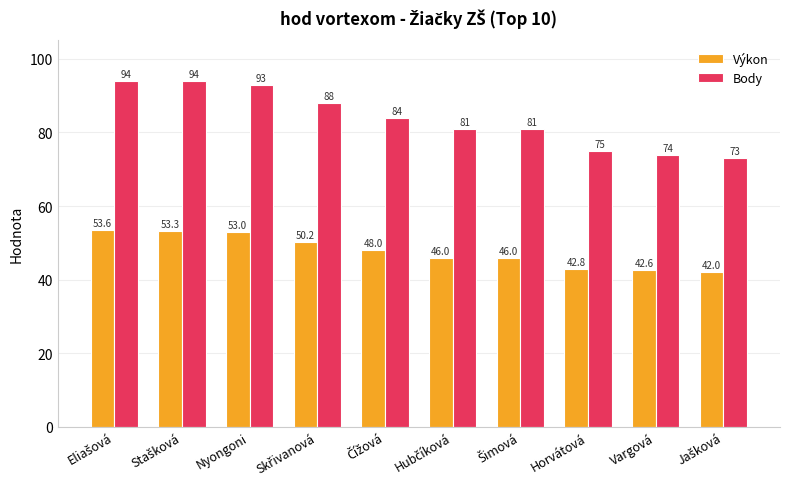

The value of Výkon at Horvátová is 42.8. True or false?

True